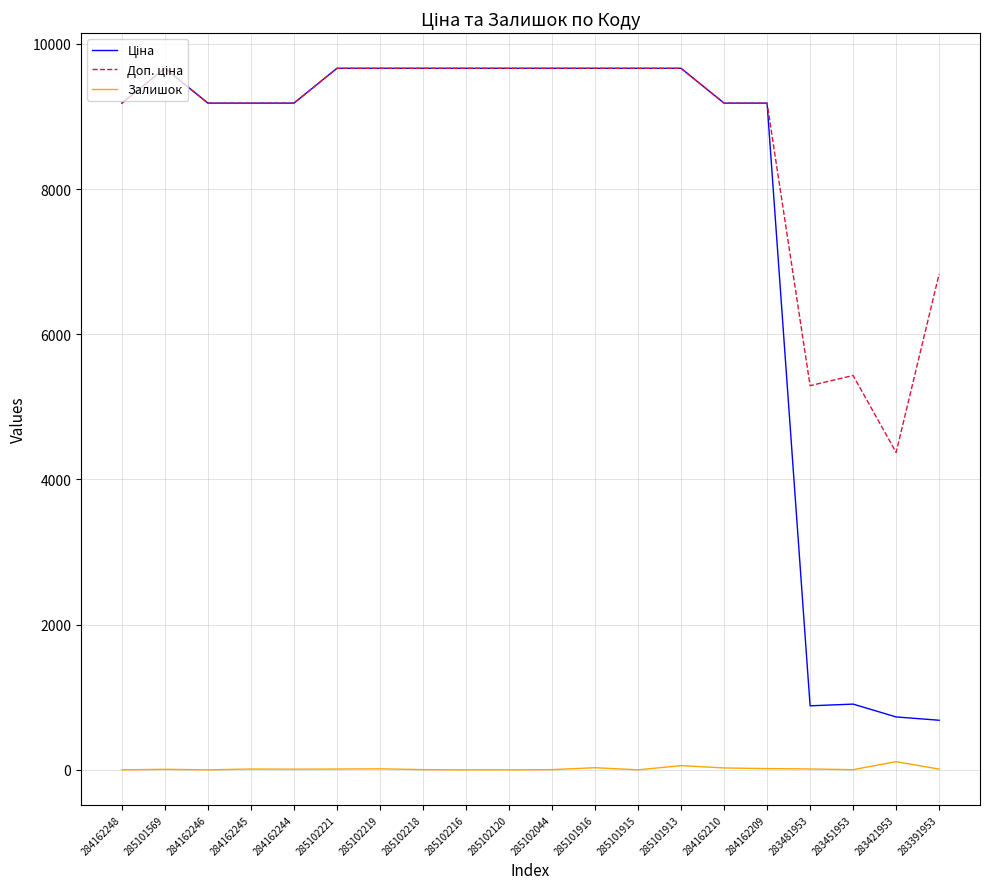

The Залишок series shows 58.0 at 285101913. True or false?

True